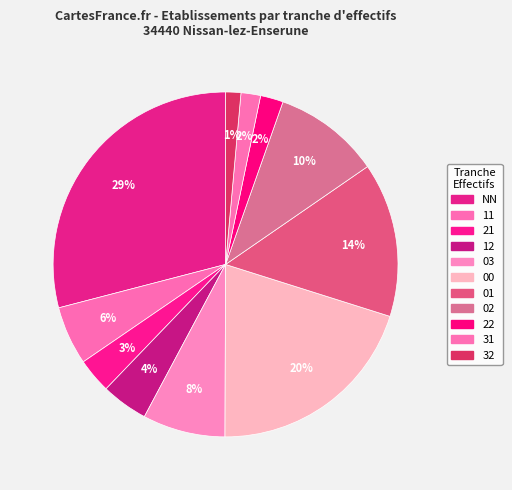

How many slices are in this pie chart?

11